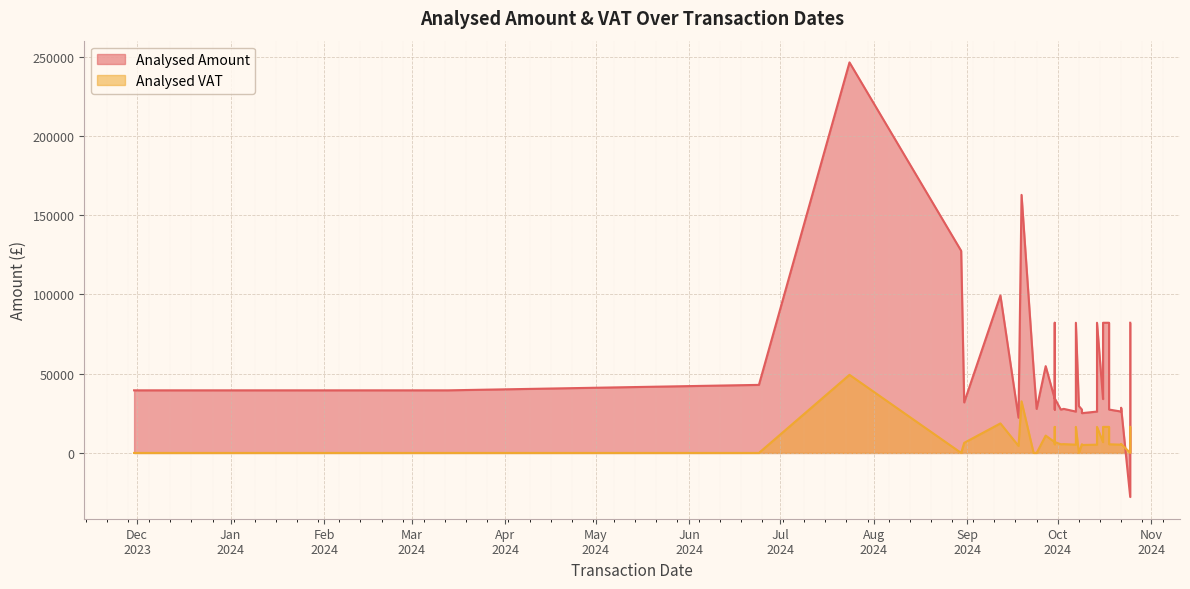

Which has a higher value, 2024-09-30 or 2024-10-18?

2024-09-30